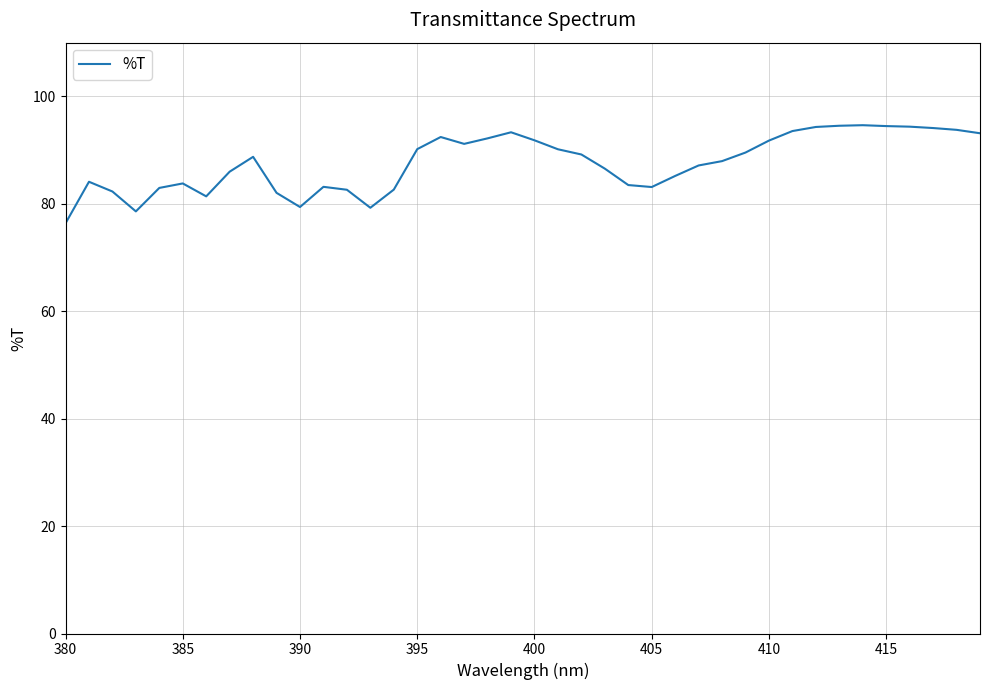

What is the smallest value displayed?

76.4